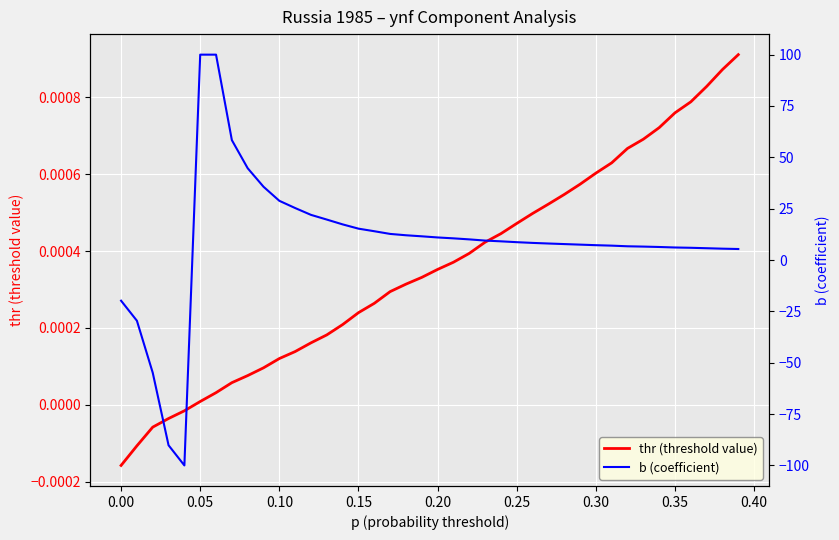

Which series has the widest spread of values?

b (coefficient)